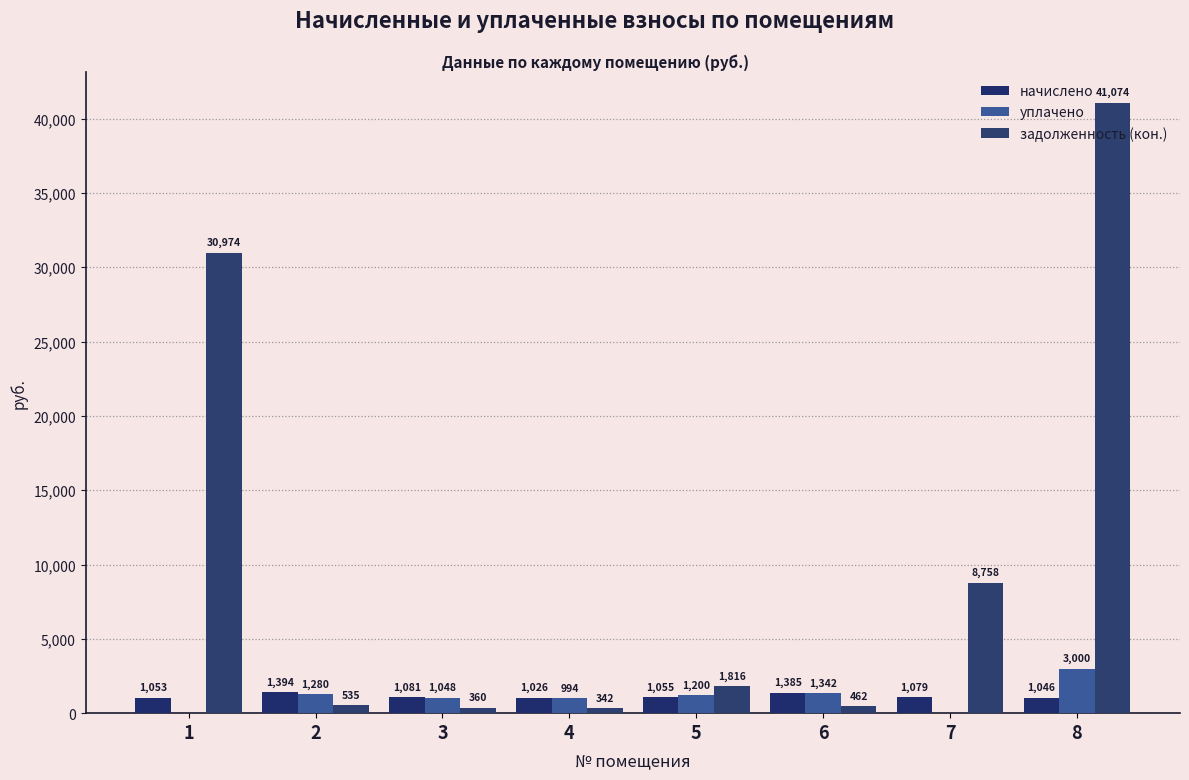

Which series has the largest range (max minus min)?

задолженность (кон.)